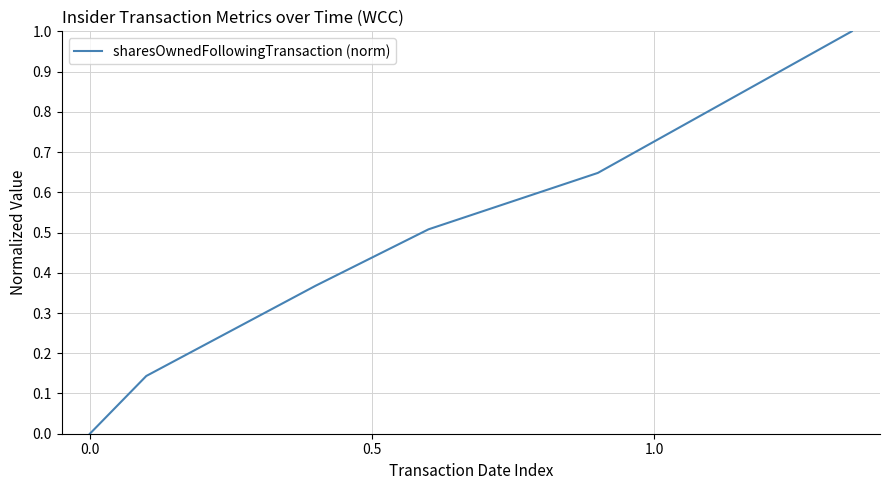

What is the sum of all values?

2.7